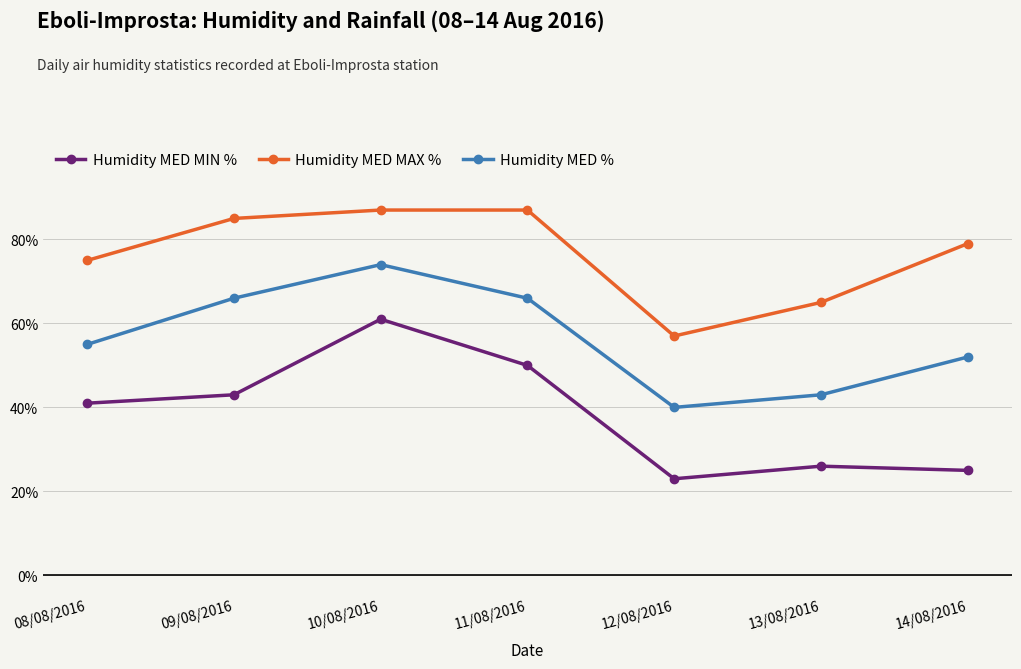

List the series in order of their overall mean, highest first.

Humidity MED MAX %, Humidity MED %, Humidity MED MIN %